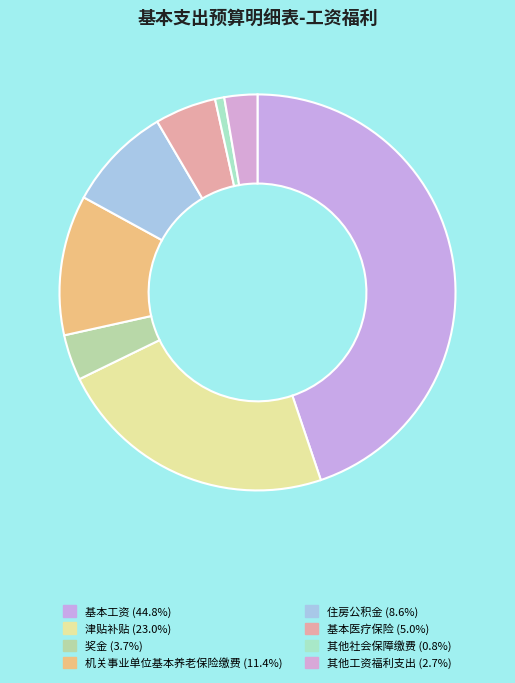

True or false: 其他社会保障缴费 accounts for 14% of the total.

False